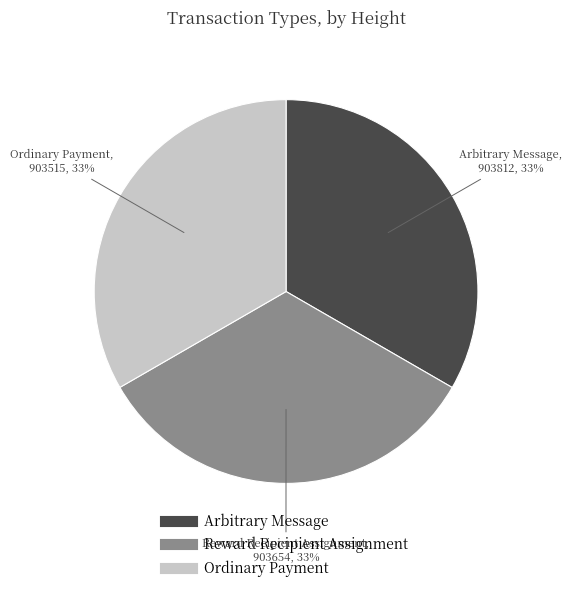

Count the number of slices in the pie.

3